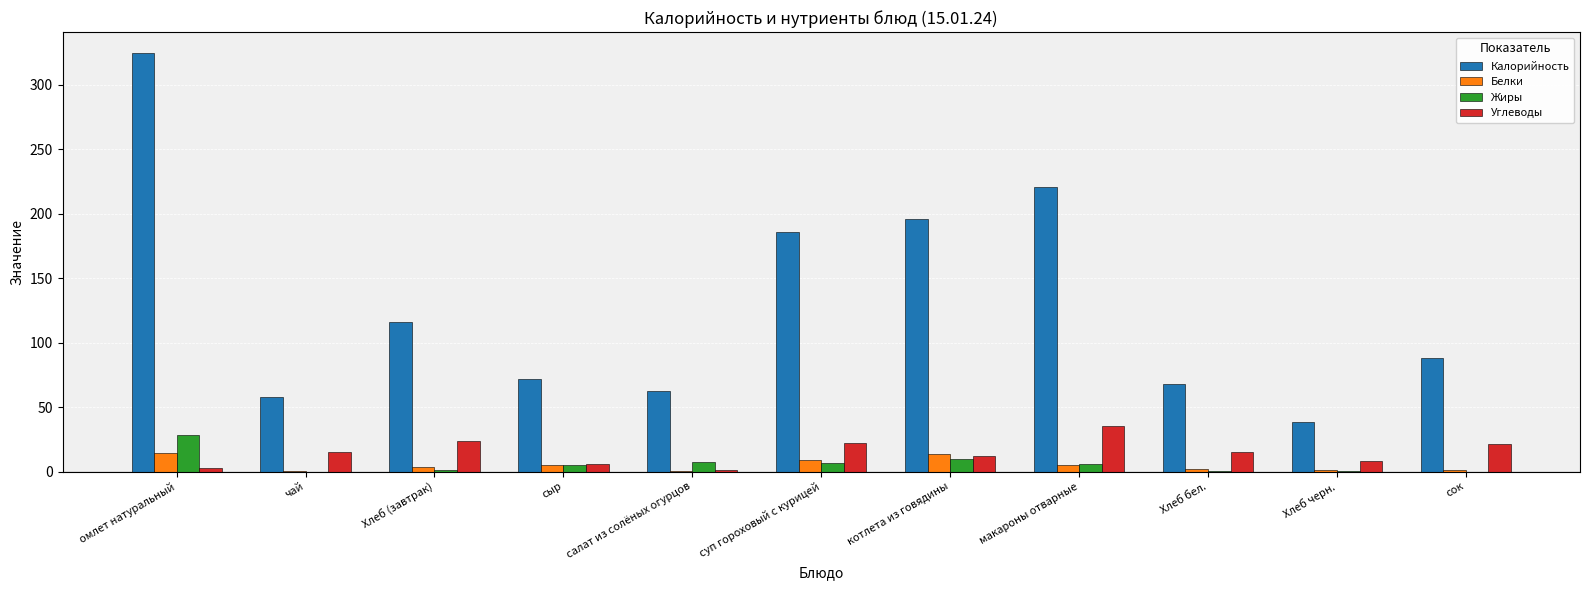

True or false: Калорийность has a value of 115.8 at Хлеб (завтрак).

True